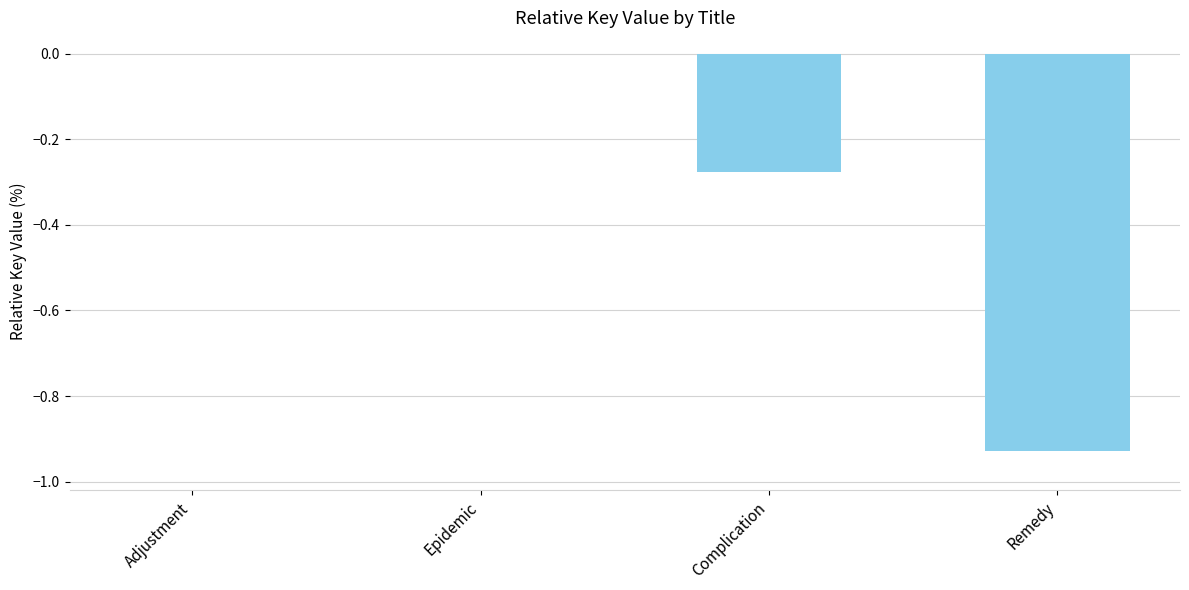

The chart shows a value of 0.3 at Adjustment. True or false?

False